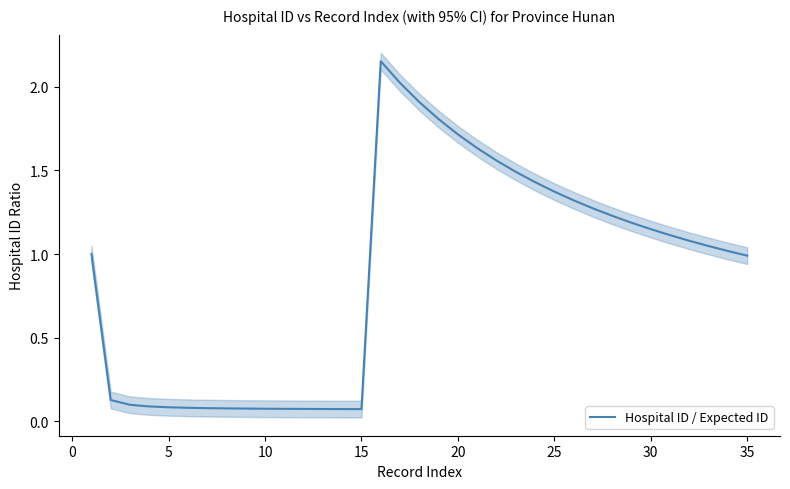

Which label corresponds to the smallest value in the chart?

15